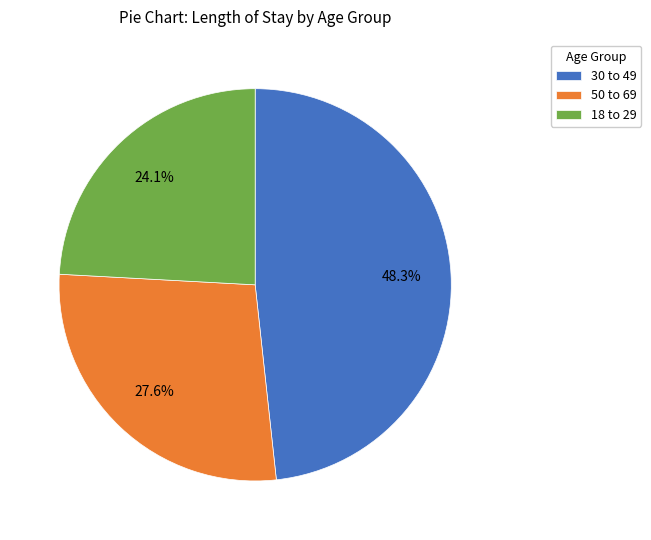

To the nearest percent, what is the average slice percentage?

33%